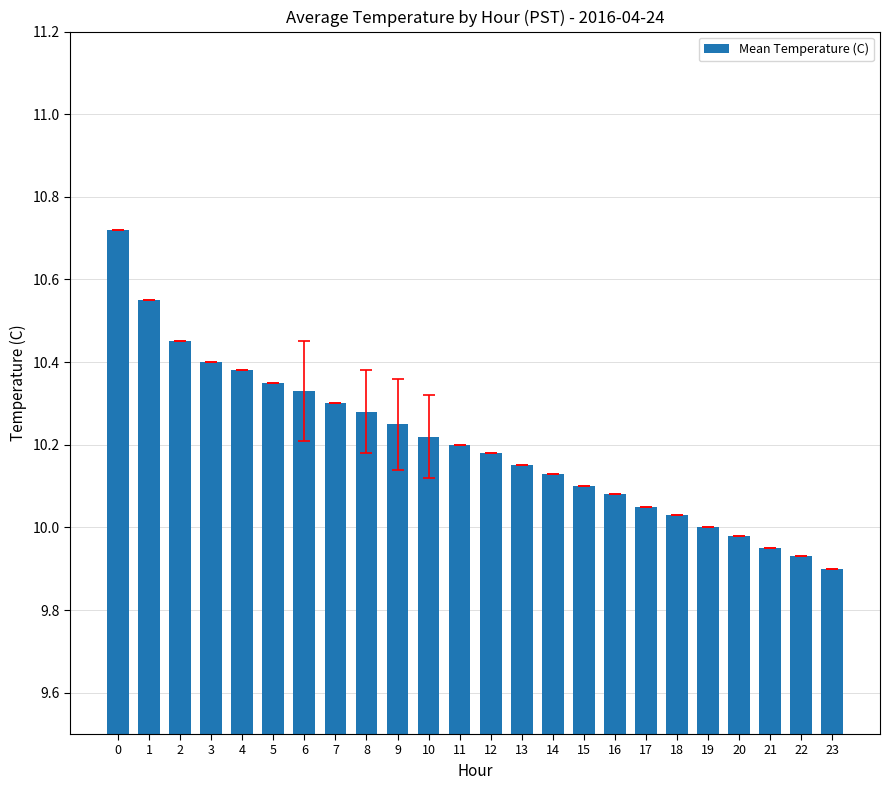

What is the sum of all values?

244.9